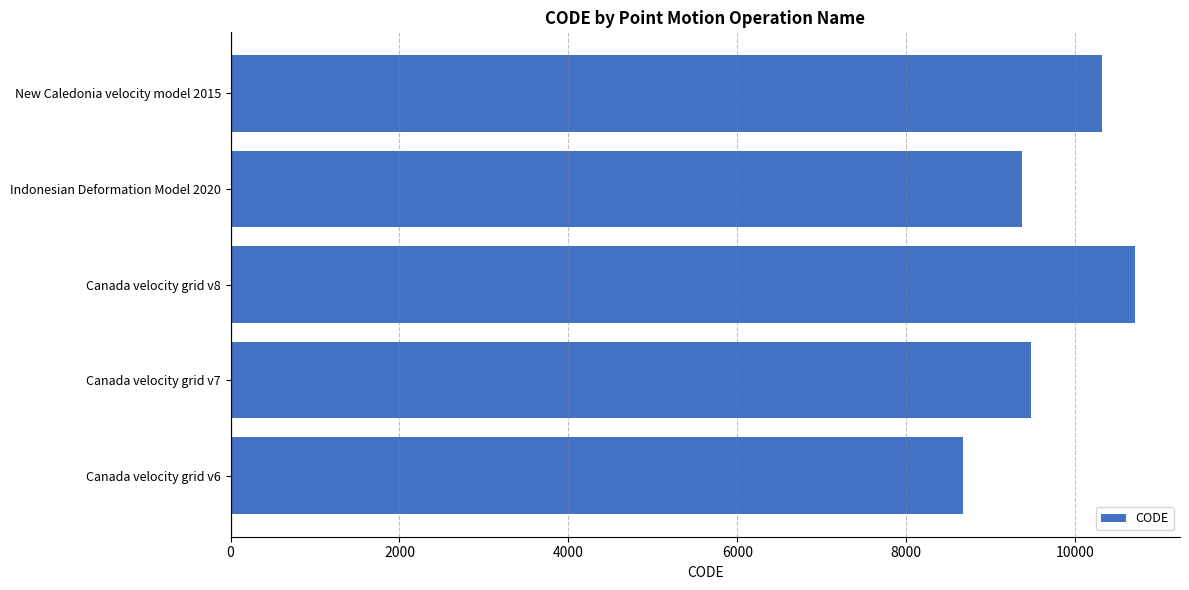

What is the change in value from Canada velocity grid v6 to Indonesian Deformation Model 2020?

+699